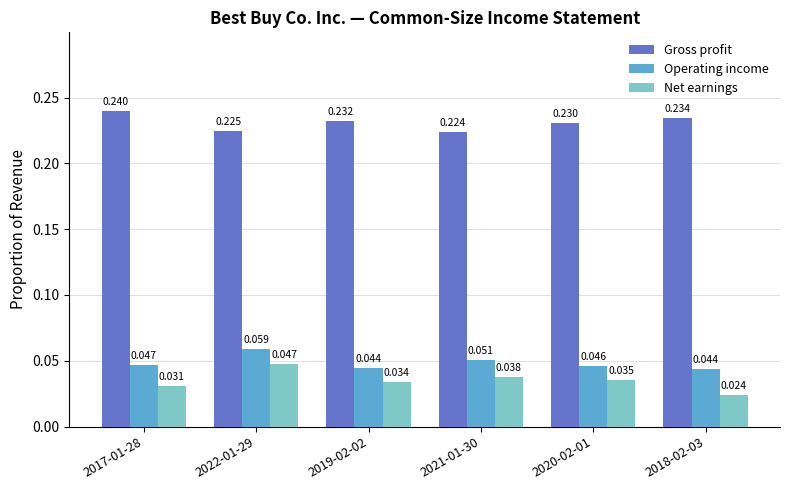

At 2018-02-03, list the series in order from smallest to largest.

Net earnings, Operating income, Gross profit